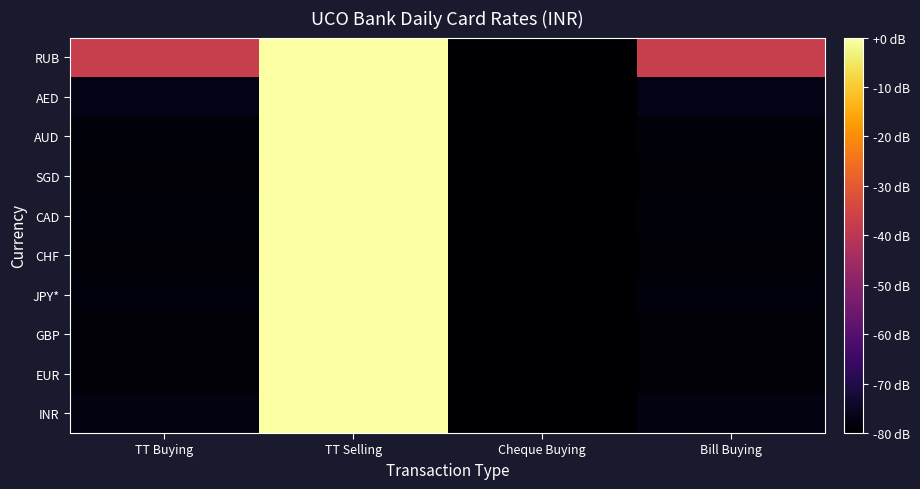

Reading right to left, what are all the values shown in this chart?

INR: Bill Buying=-77.7	Cheque Buying=-80.0	TT Selling=0.0	TT Buying=-77.7
EUR: Bill Buying=-79.0	Cheque Buying=-80.0	TT Selling=0.0	TT Buying=-79.0
GBP: Bill Buying=-79.2	Cheque Buying=-80.0	TT Selling=0.0	TT Buying=-79.2
JPY*: Bill Buying=-78.3	Cheque Buying=-80.0	TT Selling=0.0	TT Buying=-78.3
CHF: Bill Buying=-79.3	Cheque Buying=-80.0	TT Selling=0.0	TT Buying=-79.3
CAD: Bill Buying=-78.7	Cheque Buying=-80.0	TT Selling=0.0	TT Buying=-78.7
SGD: Bill Buying=-78.8	Cheque Buying=-80.0	TT Selling=0.0	TT Buying=-78.8
AUD: Bill Buying=-78.6	Cheque Buying=-80.0	TT Selling=0.0	TT Buying=-78.6
AED: Bill Buying=-76.7	Cheque Buying=-80.0	TT Selling=0.0	TT Buying=-76.7
RUB: Bill Buying=-37.4	Cheque Buying=-80.0	TT Selling=0.0	TT Buying=-37.4